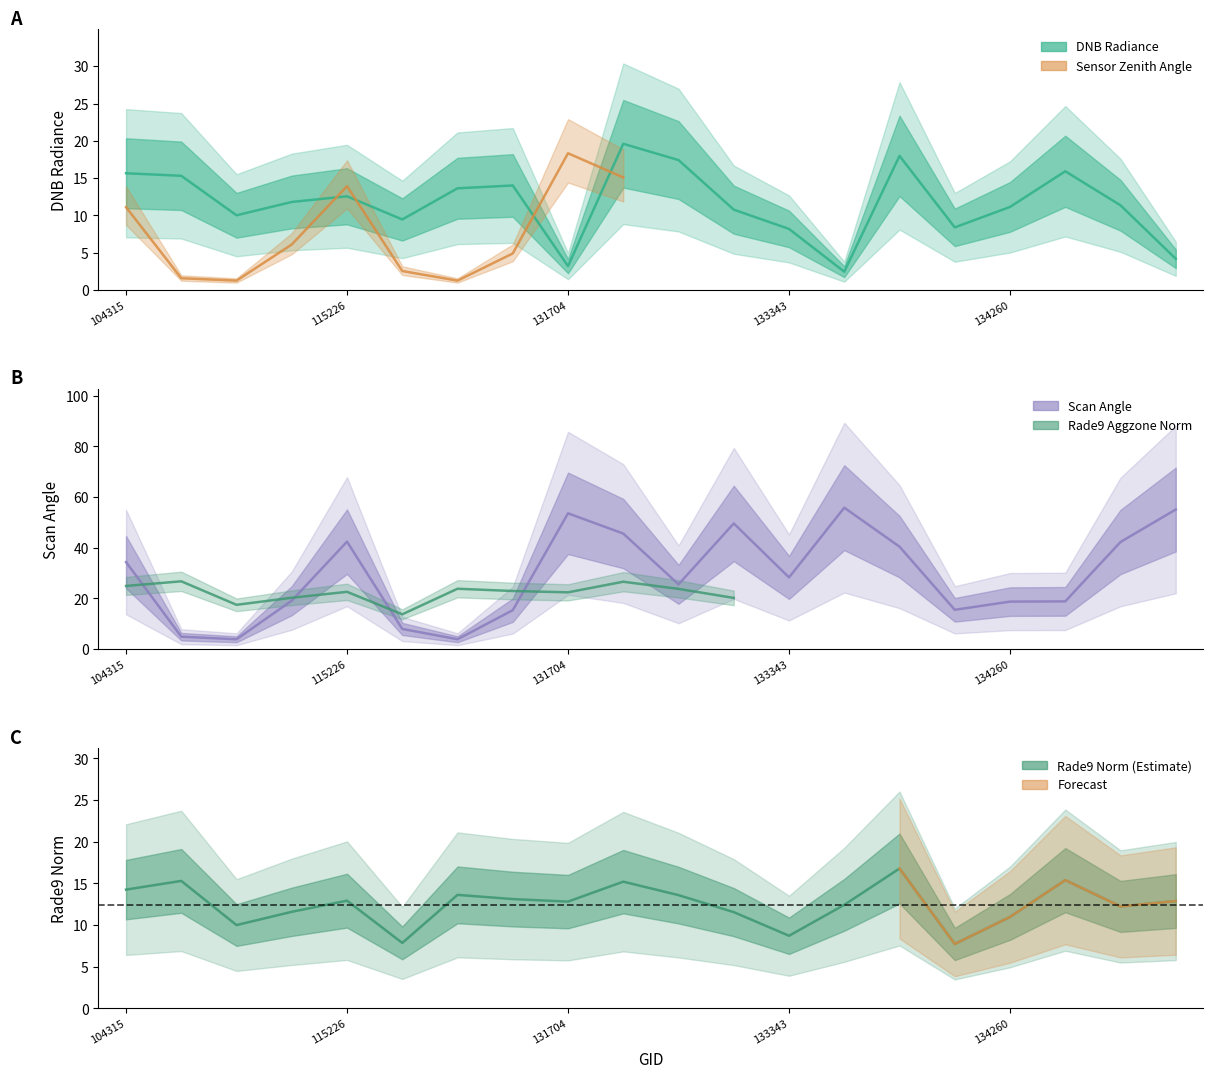

What is the ratio of the value at 104315 to the value at 134260?

1.4